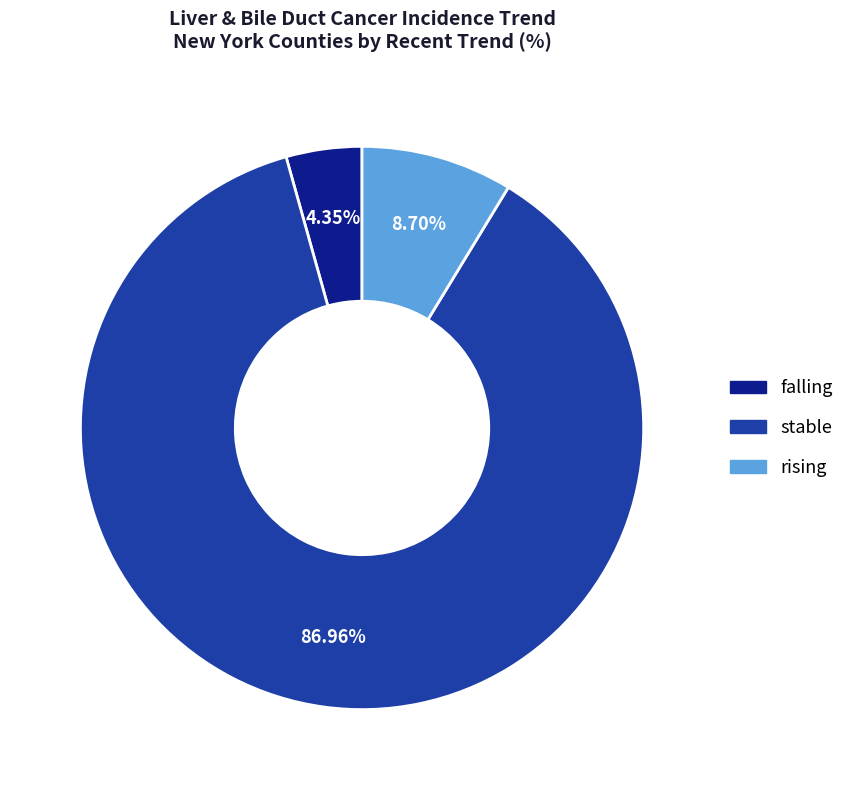

Which category has the biggest portion of the pie?

stable